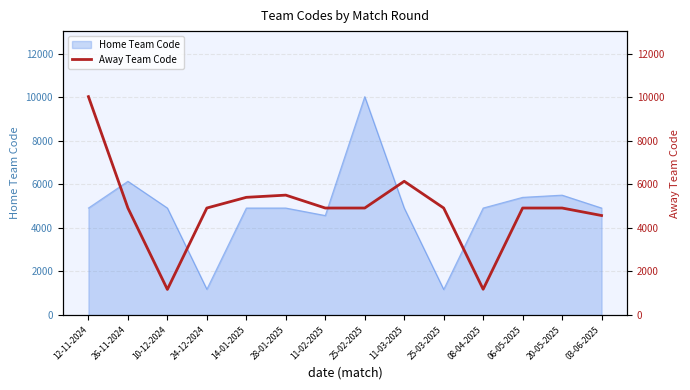

Where does the data first go above 4914?

12-11-2024